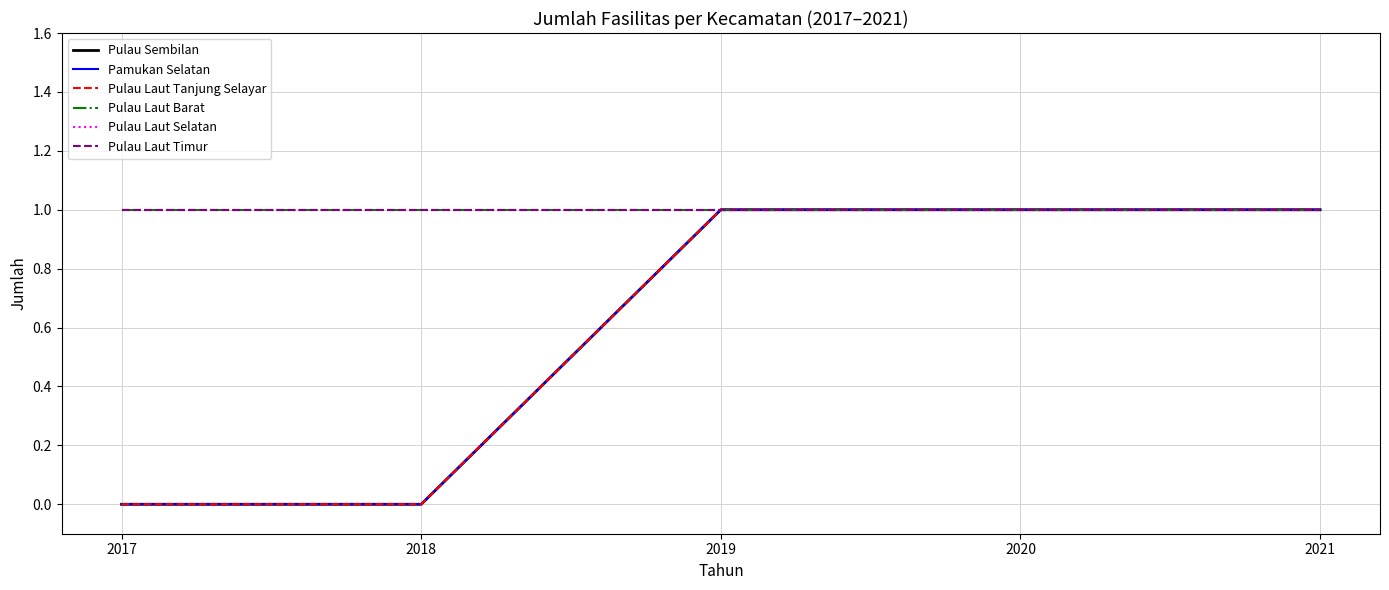

How many lines are shown in the chart?

6